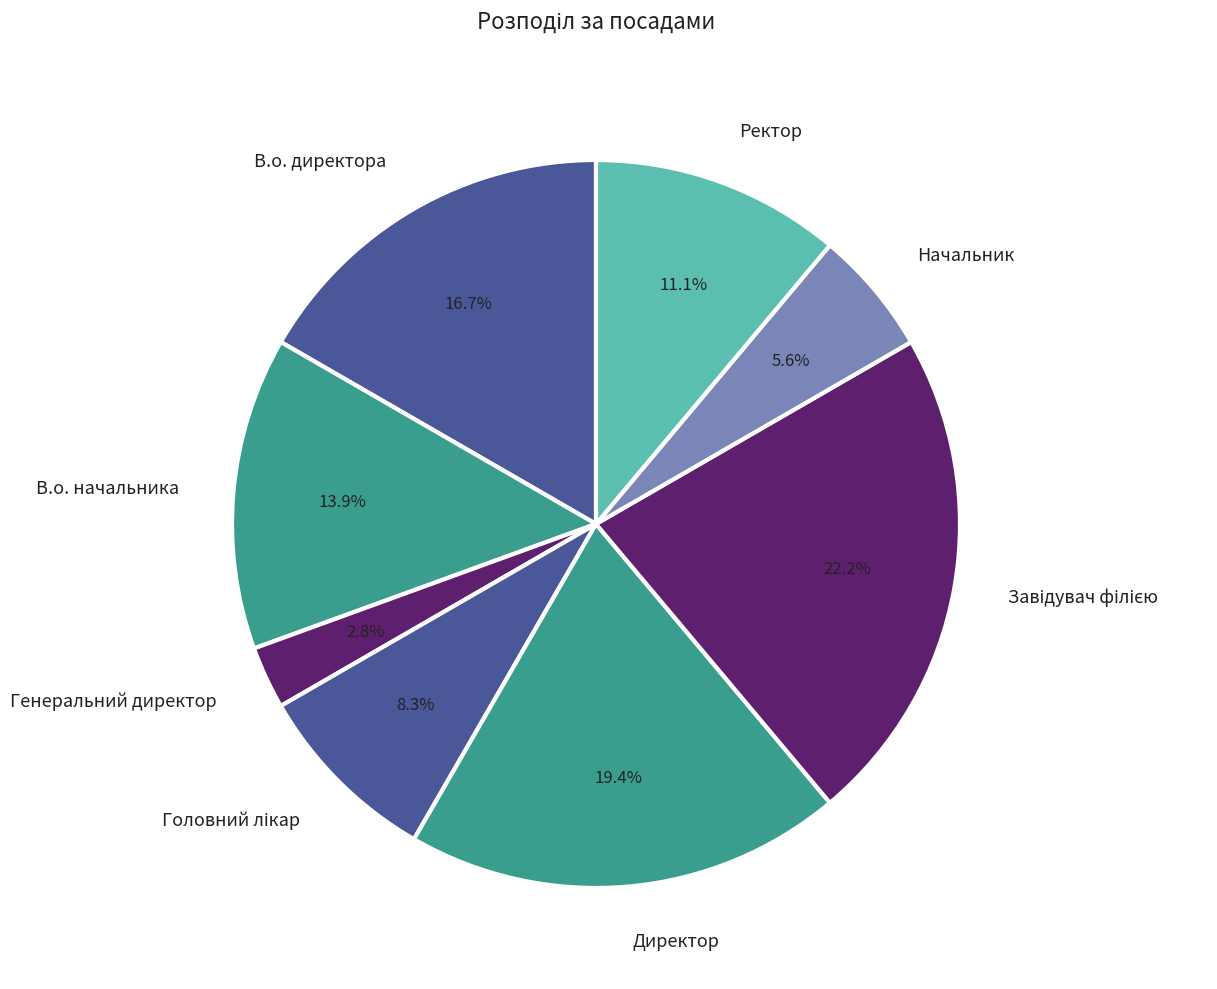

Does В.о. директора account for over 50% of the chart?

No